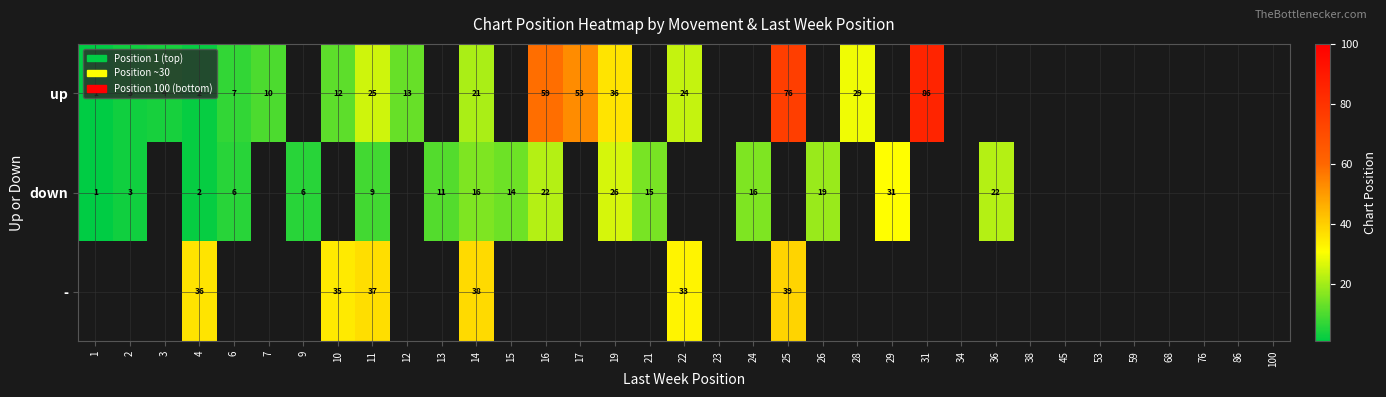

Is it true that - equals 38 at 14?

True